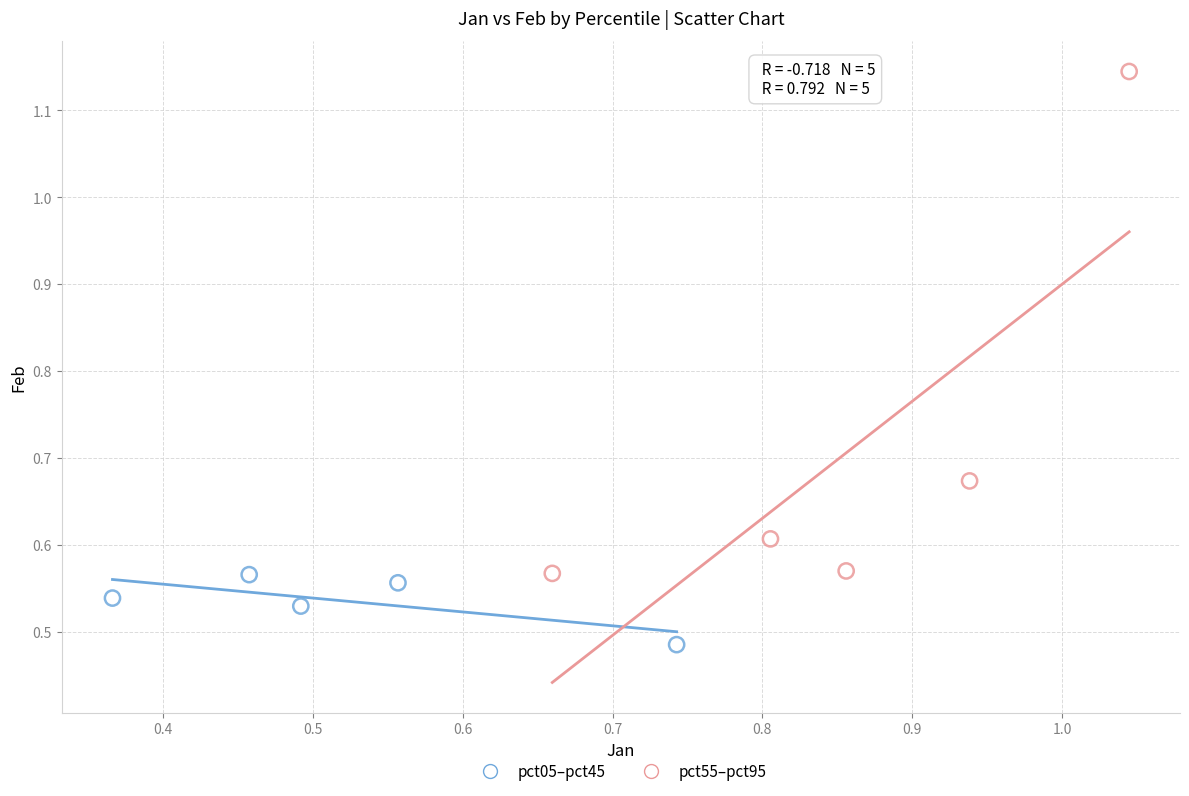

What are all the series names shown in the legend?

pct05–pct45, pct55–pct95